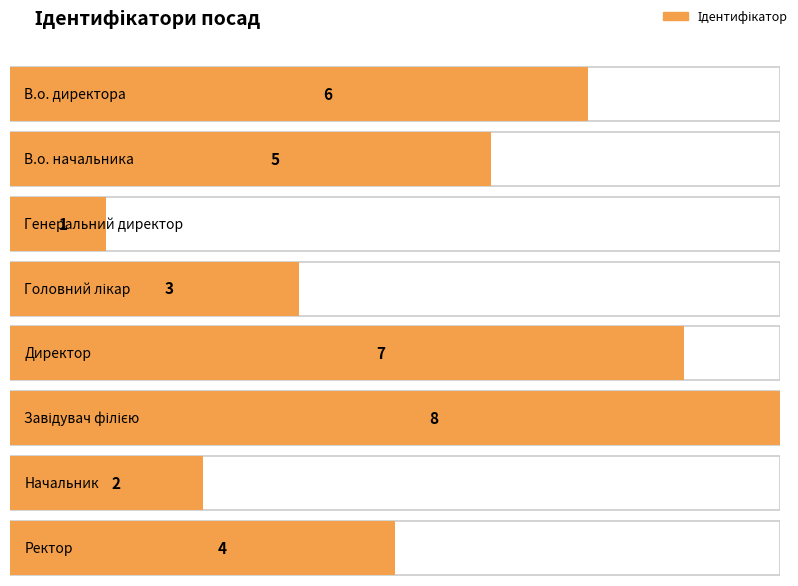

What is the smallest value displayed?

1